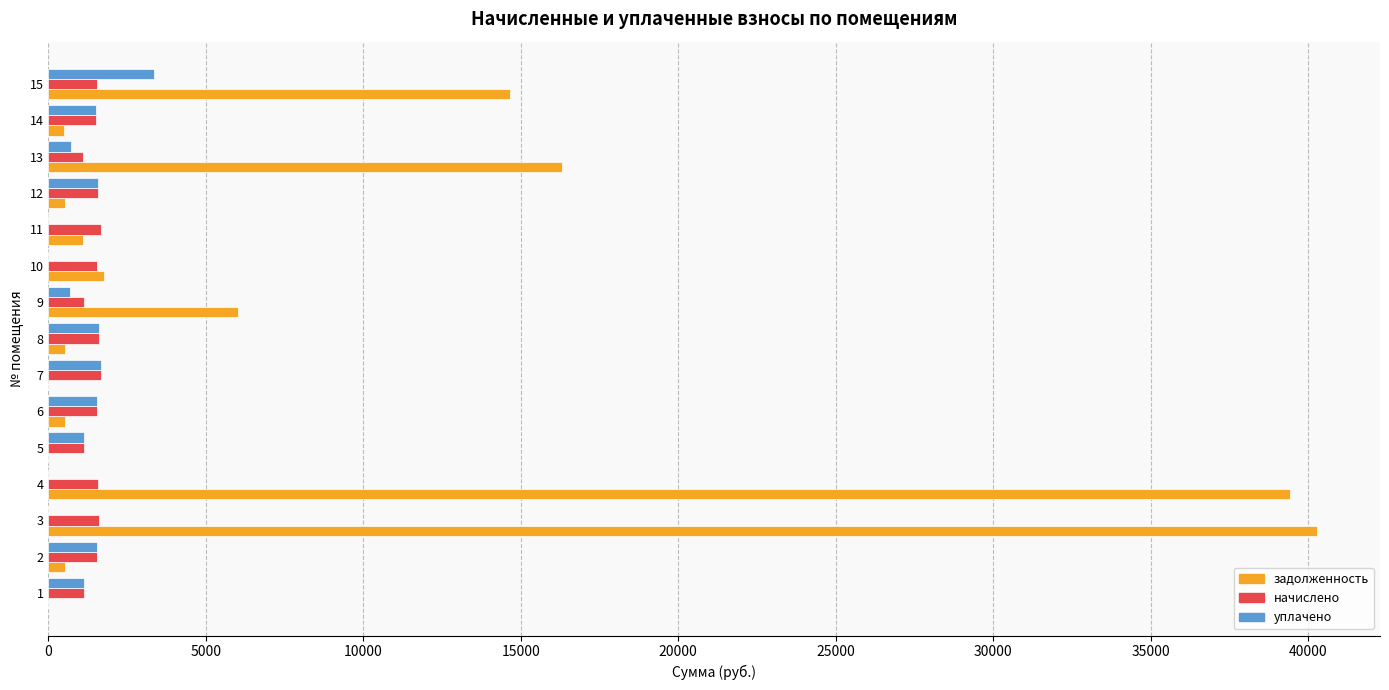

Between 6 and 9, which series saw the biggest shift?

задолженность